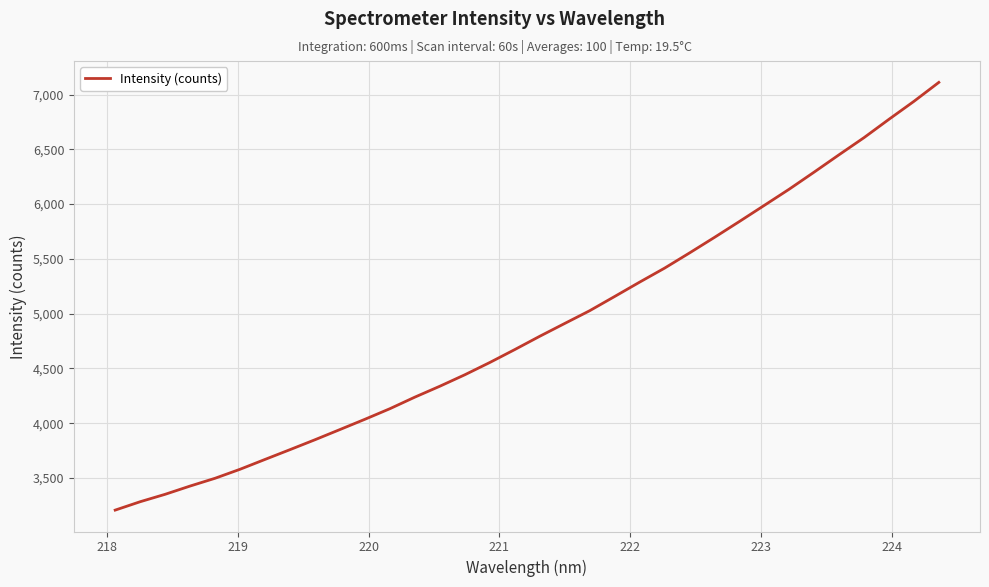

What is the minimum value shown in the chart?

3206.1